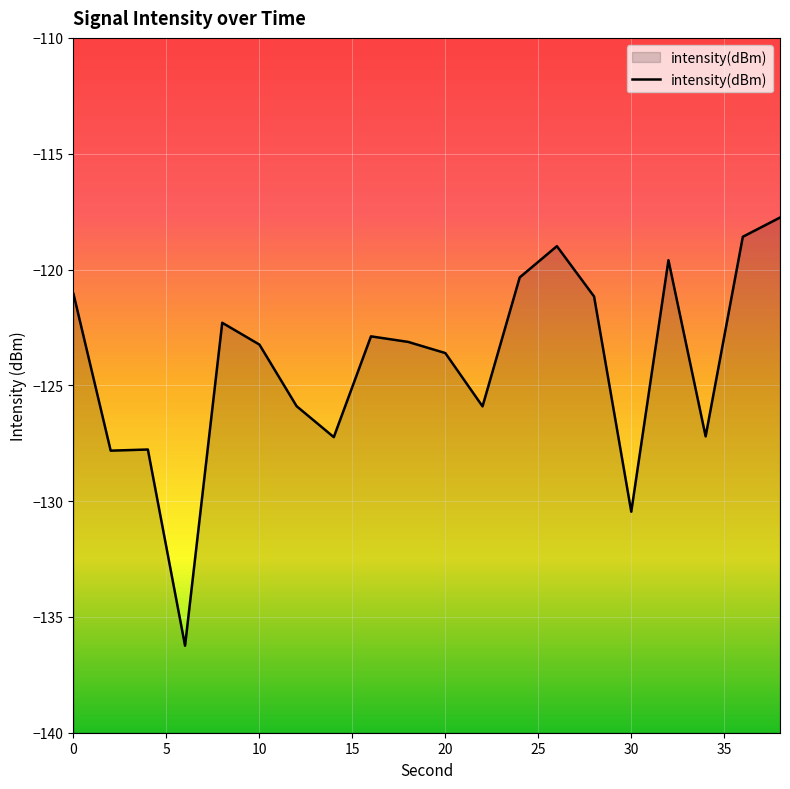

What is the greatest value displayed?

-117.8